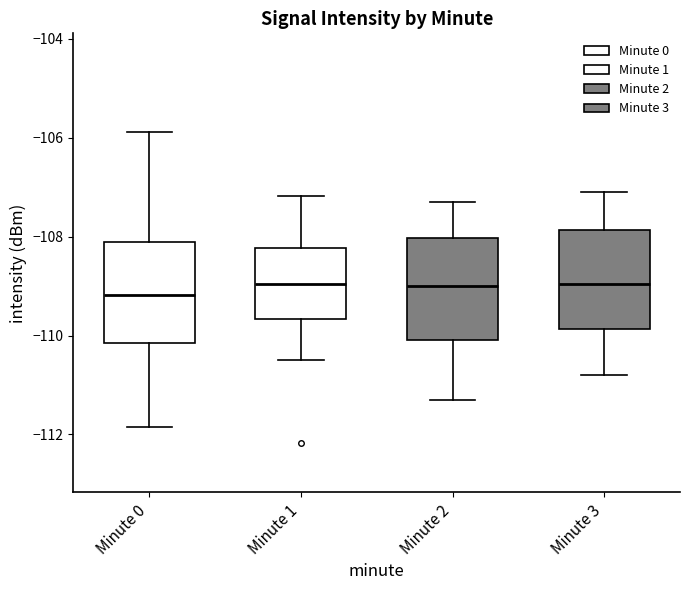

Where does the upper whisker of the box for Minute 2 end on the y-axis? The values are not printed on the chart, so give them approximately, as read against the axis.

-107.2